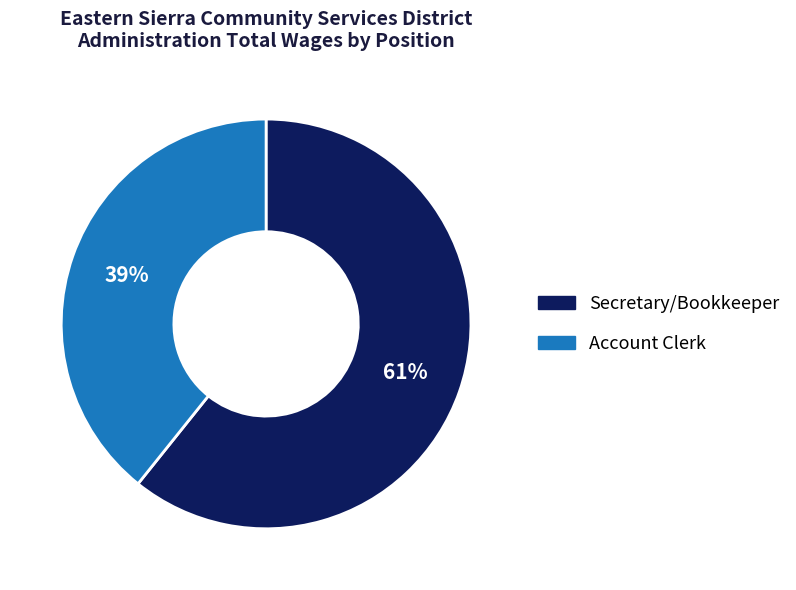

What is the ratio of the value at Account Clerk to the value at Secretary/Bookkeeper?

0.6